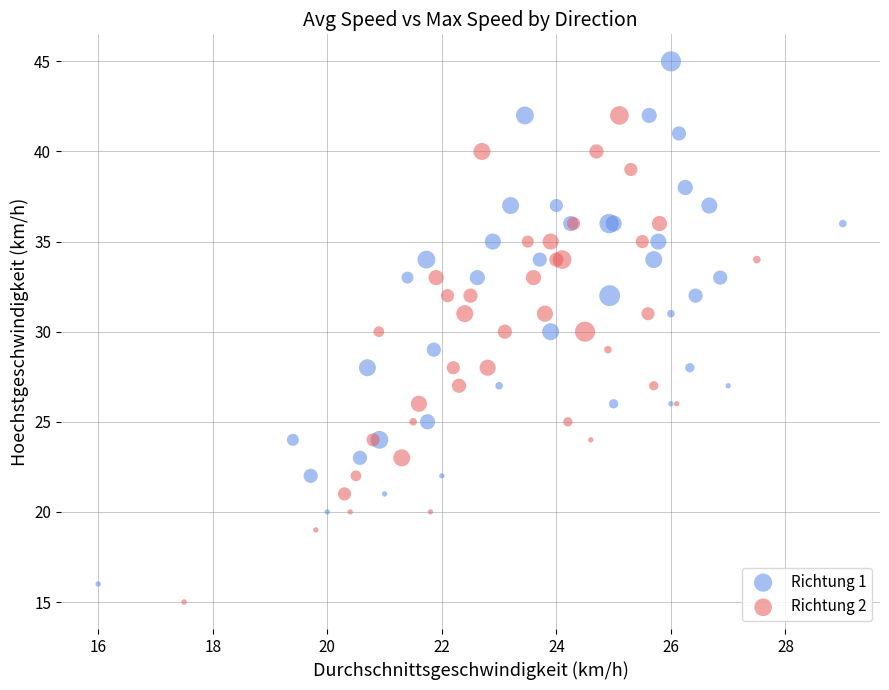

Which series has the widest spread of Y values?

Richtung 1